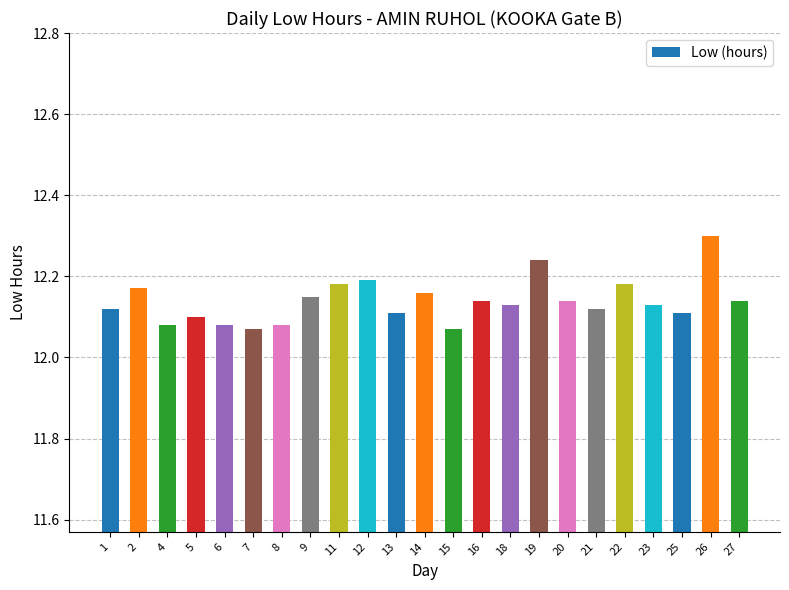

How many bars are there in total?

23